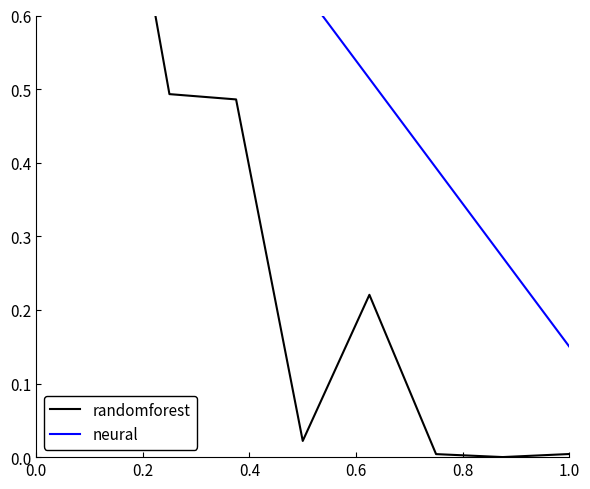

What position from the left is 0.0?

1